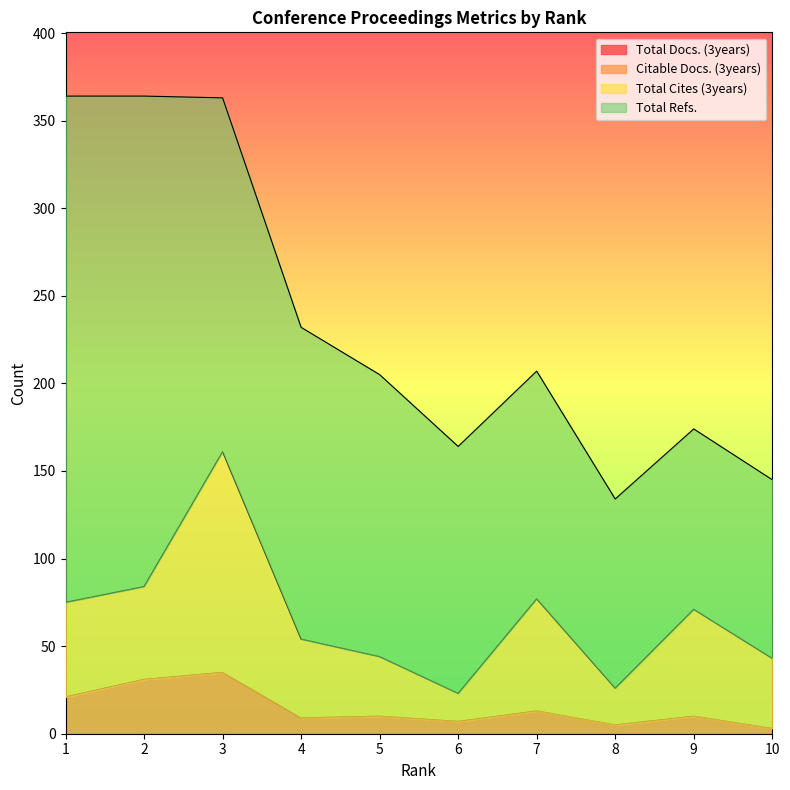

Which category has the highest value in the Total Cites (3years) series?

3